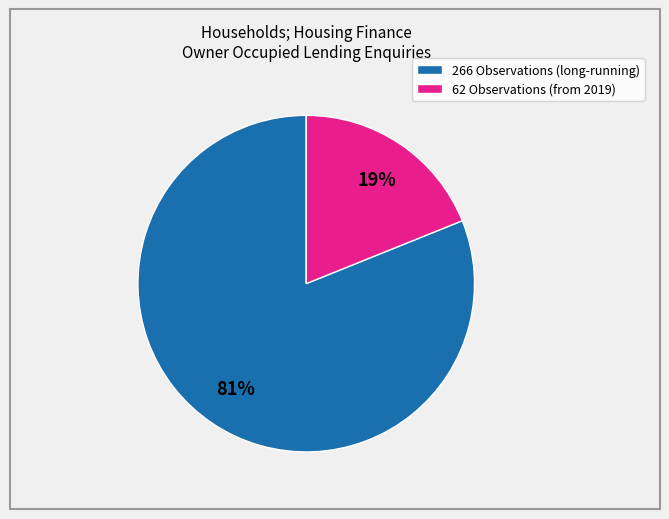

Do 266 Observations (long-running) and 62 Observations (from 2019) together represent more than half of the pie?

Yes